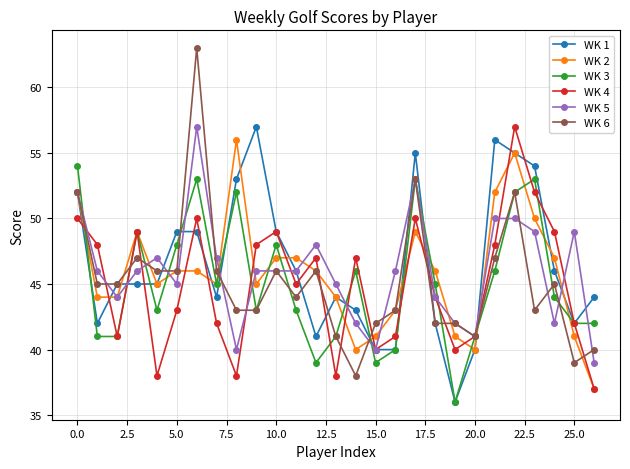

What is the maximum value shown in the chart?

63